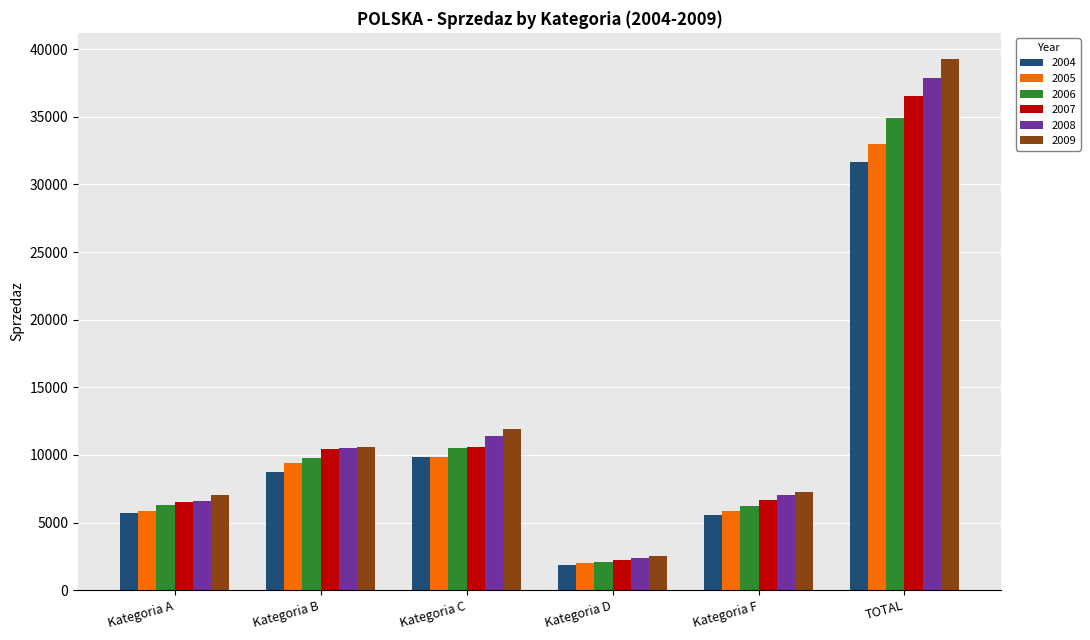

What is the total value across all series at Kategoria C?

64084.8